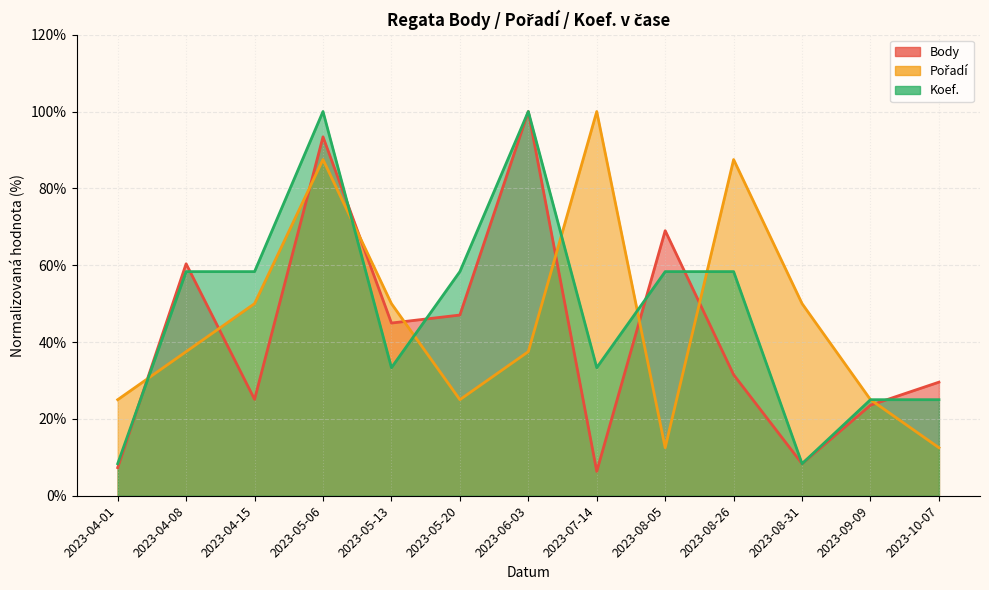

Reading left to right, what are all the values shown in this chart?

Body: 2023-04-01=7.3	2023-04-08=60.4	2023-04-15=25.1	2023-05-06=93.4	2023-05-13=44.9	2023-05-20=47.0	2023-06-03=100.0	2023-07-14=6.3	2023-08-05=69.0	2023-08-26=31.5	2023-08-31=8.3	2023-09-09=23.6	2023-10-07=29.6
Pořadí: 2023-04-01=25.0	2023-04-08=37.5	2023-04-15=50.0	2023-05-06=87.5	2023-05-13=50.0	2023-05-20=25.0	2023-06-03=37.5	2023-07-14=100.0	2023-08-05=12.5	2023-08-26=87.5	2023-08-31=50.0	2023-09-09=25.0	2023-10-07=12.5
Koef.: 2023-04-01=8.3	2023-04-08=58.3	2023-04-15=58.3	2023-05-06=100.0	2023-05-13=33.3	2023-05-20=58.3	2023-06-03=100.0	2023-07-14=33.3	2023-08-05=58.3	2023-08-26=58.3	2023-08-31=8.3	2023-09-09=25.0	2023-10-07=25.0